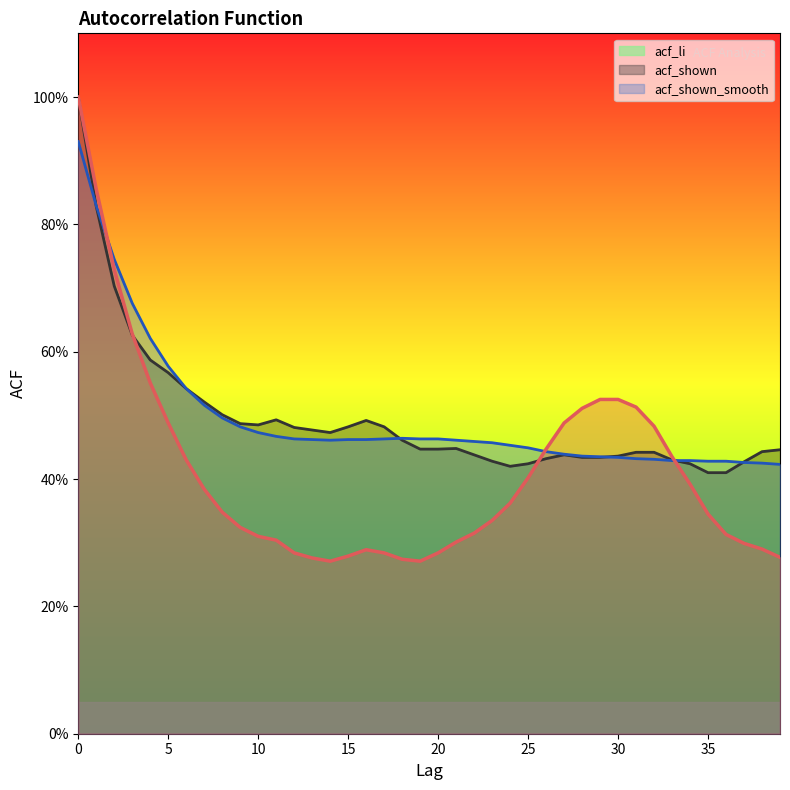

Which series has the largest range (max minus min)?

acf_li_line